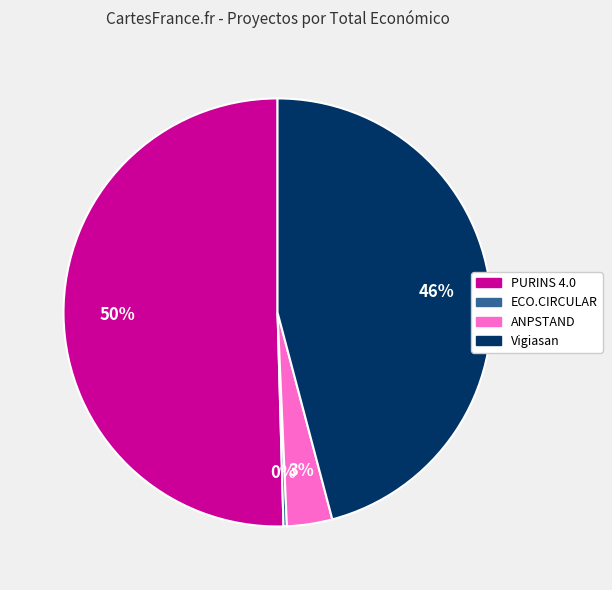

What is the largest slice in the pie chart?

PURINS 4.0